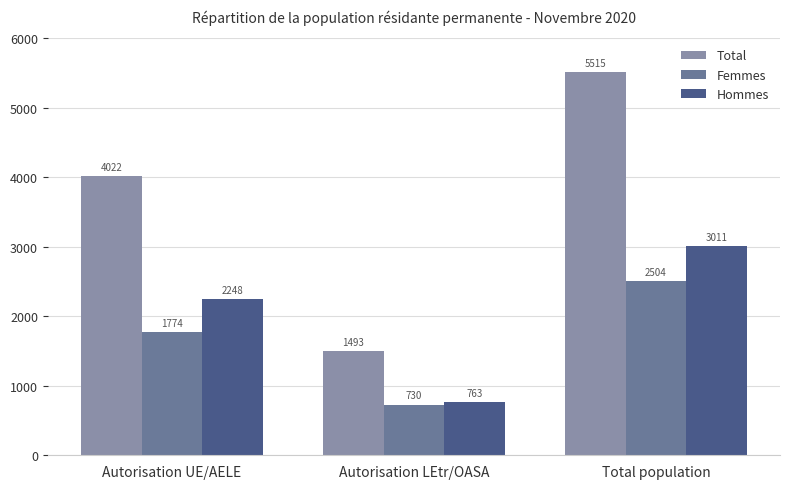

How many distinct data groups are displayed?

3